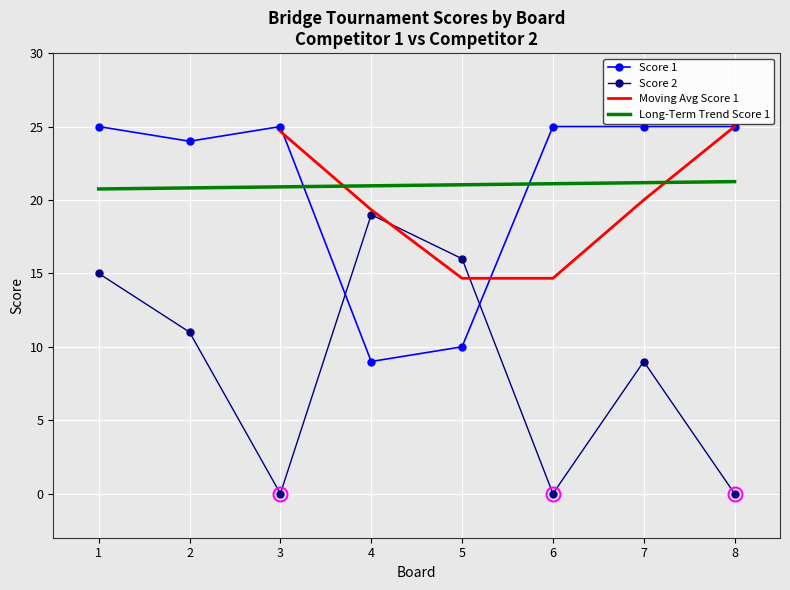

At which label does Long-Term Trend Score 1 first exceed 21?

5